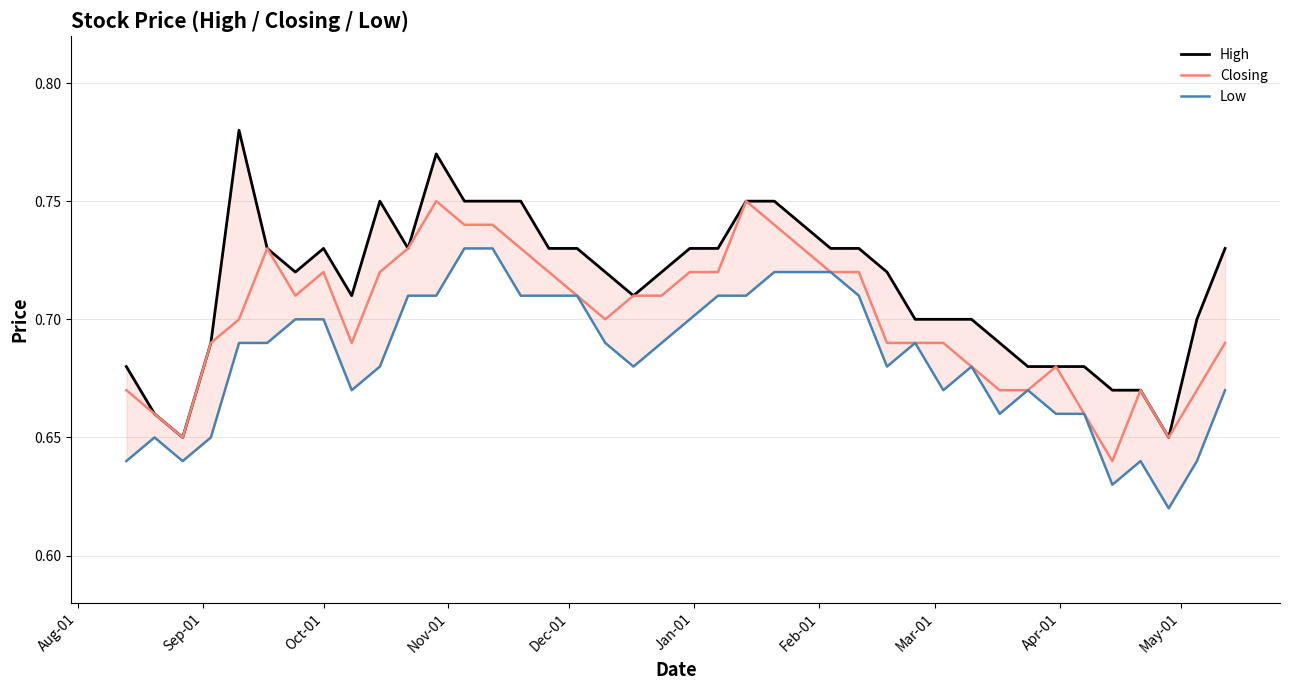

True or false: Low has a value of 0.2 at Aug-01.

False